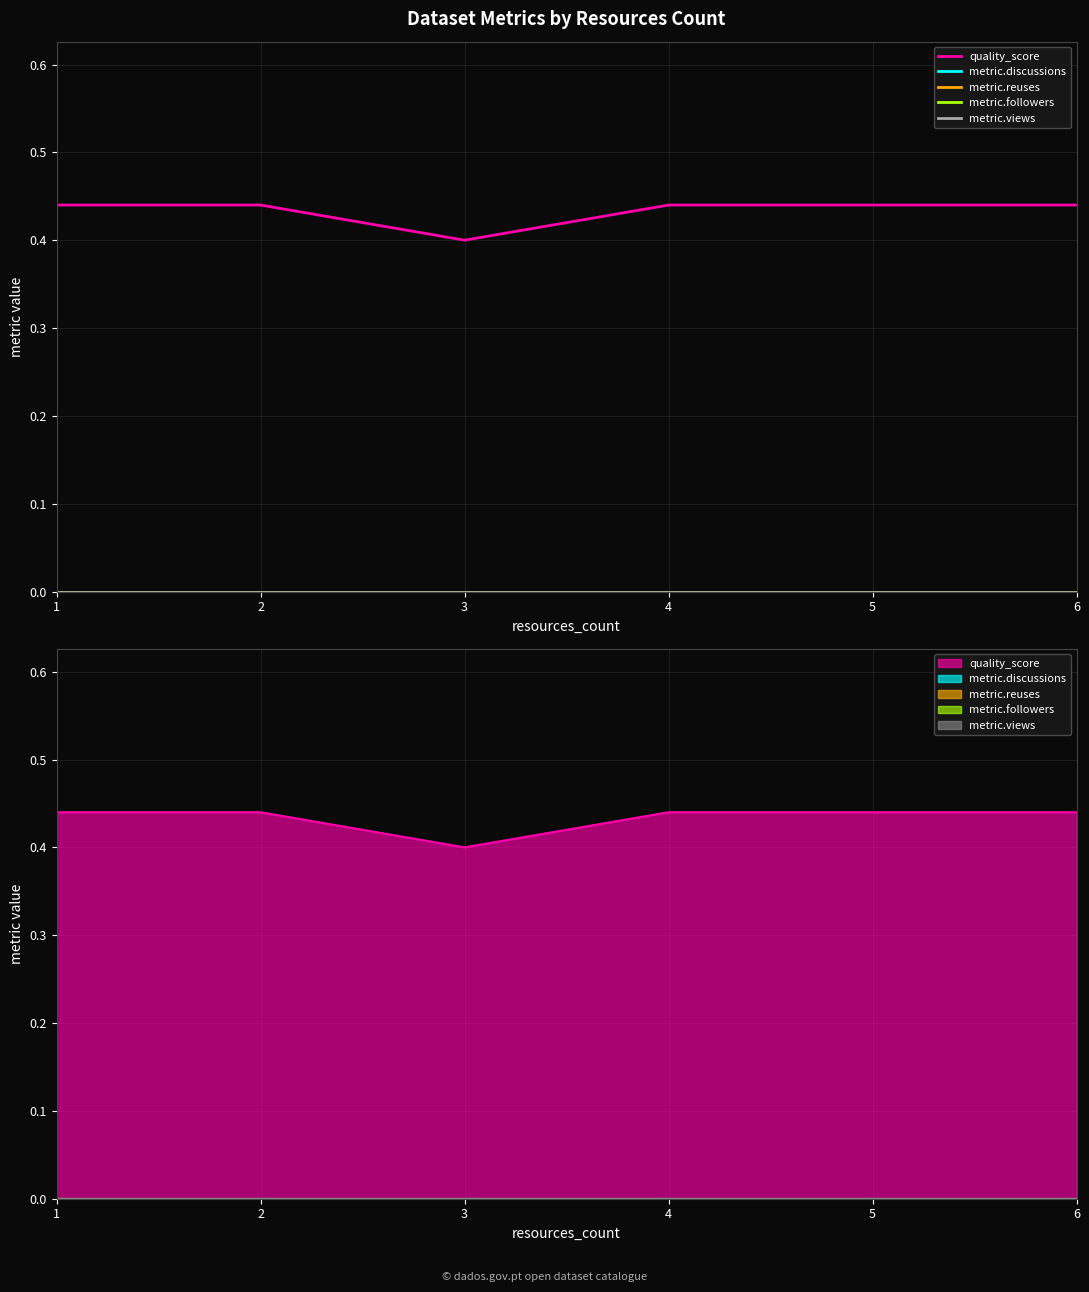

What is the difference between the highest and lowest values at 1?

0.4